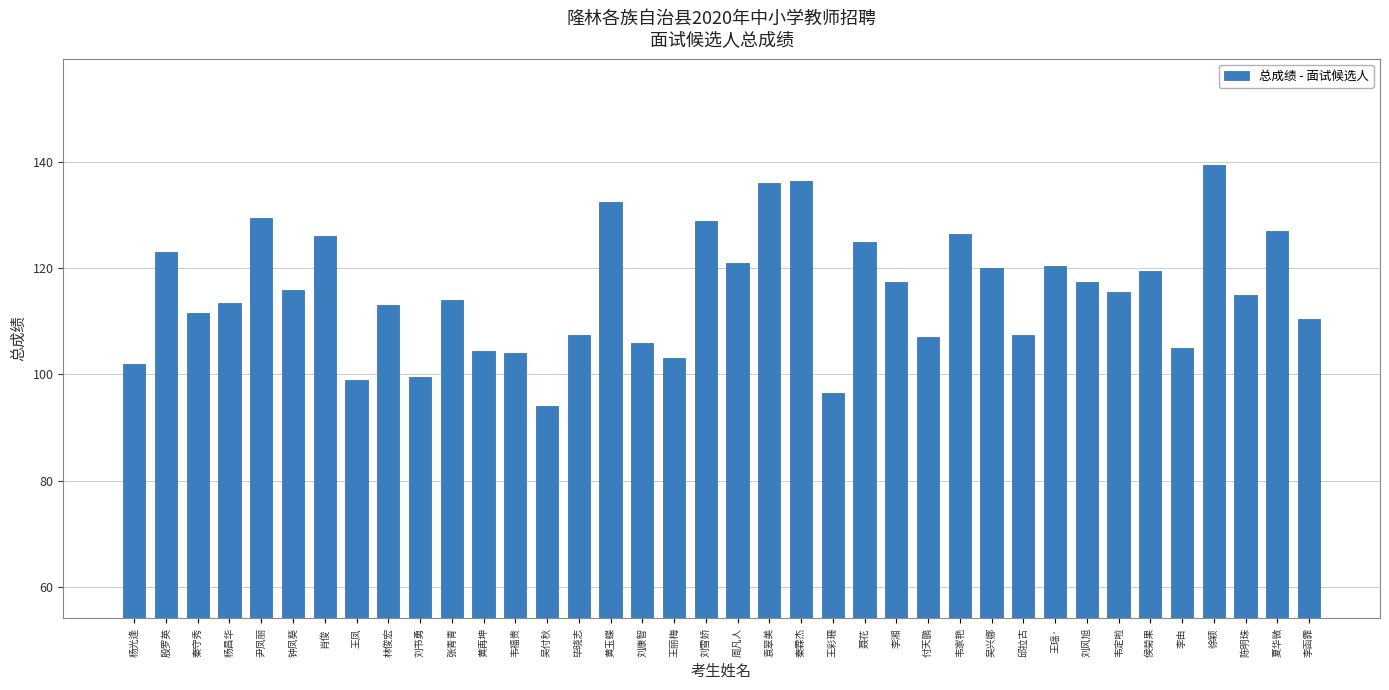

Reading right to left, list all the values displayed in this chart.

李函霏=110.5	夏华微=127.0	陈明珠=115.0	徐颖=139.5	李由=105.0	侯菊果=119.5	韦定啦=115.5	刘风旭=117.5	王瑶·=120.5	邱拉古=107.5	吴兴娜=120.0	韦家艳=126.5	付天鹏=107.0	李湘=117.5	聂花=125.0	王彩珊=96.5	秦霖杰=136.5	袁翠美=136.0	周凡人=121.0	刘雪娇=129.0	王丽梅=103.0	刘康智=106.0	黄玉蝶=132.5	毕晓志=107.5	吴付秋=94.0	韦福贵=104.0	黄再坤=104.5	张青青=114.0	刘书勇=99.5	林俊宏=113.0	王凤=99.0	肖俊=126.0	钟凤葵=116.0	尹凤丽=129.5	杨昌华=113.5	秦守秀=111.5	殷罗英=123.0	杨光逢=102.0